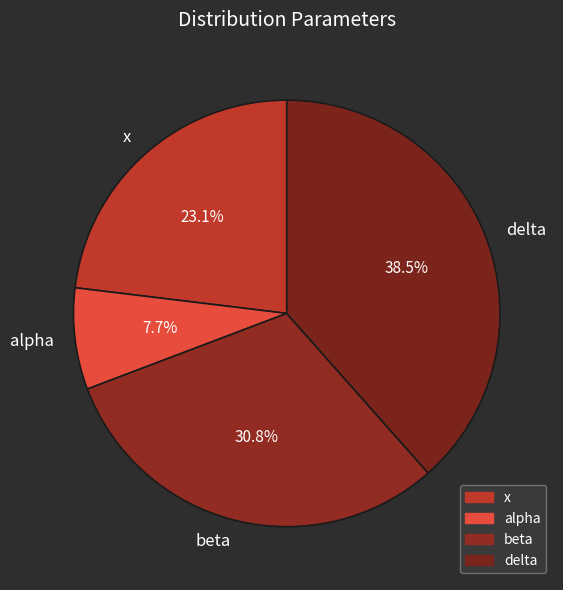

True or false: x accounts for 34% of the total.

False